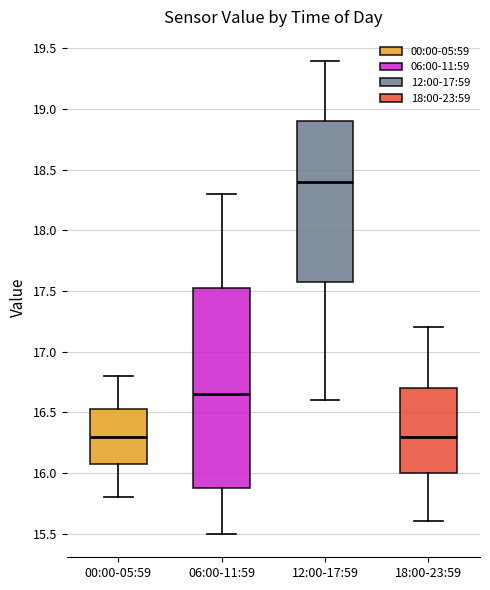

Reading left to right, transcribe this box plot: for each box, give where its median line is, the range the box spans, and where its two whiskers end, as read against the y-axis. The values are not printed on the chart, so give them approximately, as read against the axis.

00:00-05:59: median 16.30, box 16.10 to 16.55, whiskers 15.80 to 16.80
06:00-11:59: median 16.65, box 15.90 to 17.55, whiskers 15.50 to 18.30
12:00-17:59: median 18.40, box 17.60 to 18.90, whiskers 16.60 to 19.40
18:00-23:59: median 16.30, box 16.00 to 16.70, whiskers 15.60 to 17.20